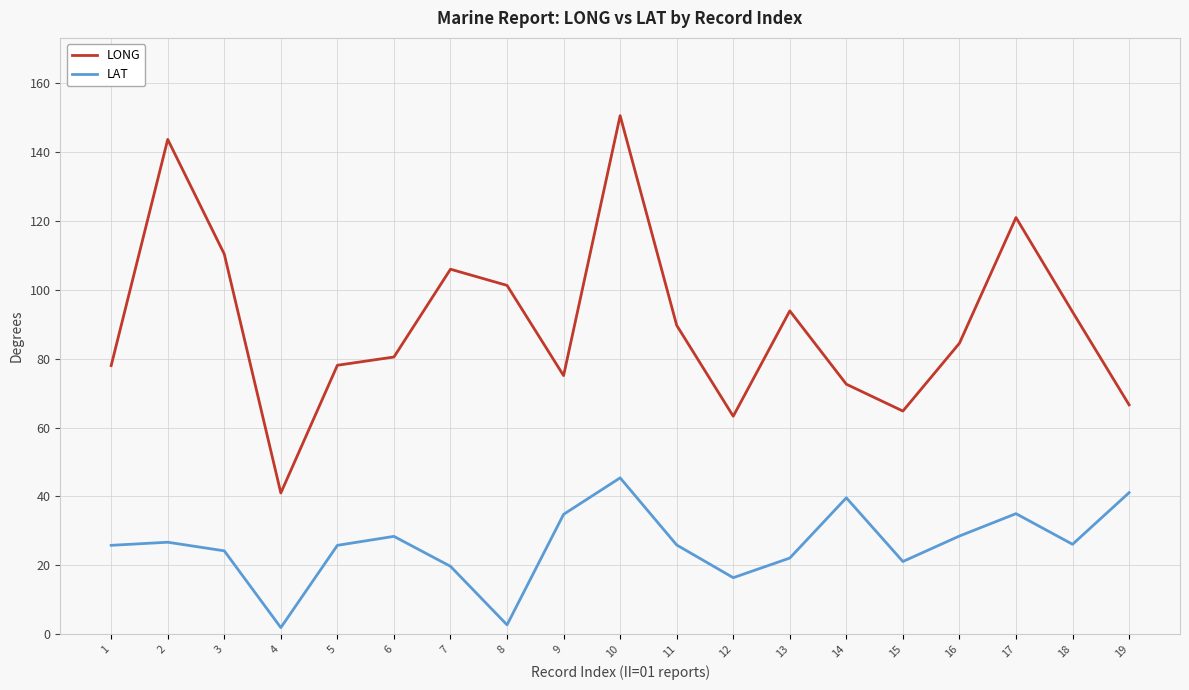

The LONG series shows 148.6 at 11. True or false?

False